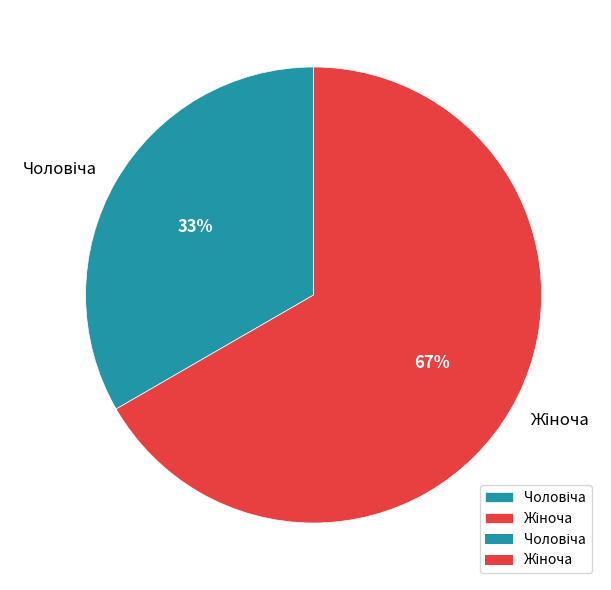

To the nearest percent, what is the average slice percentage?

50%